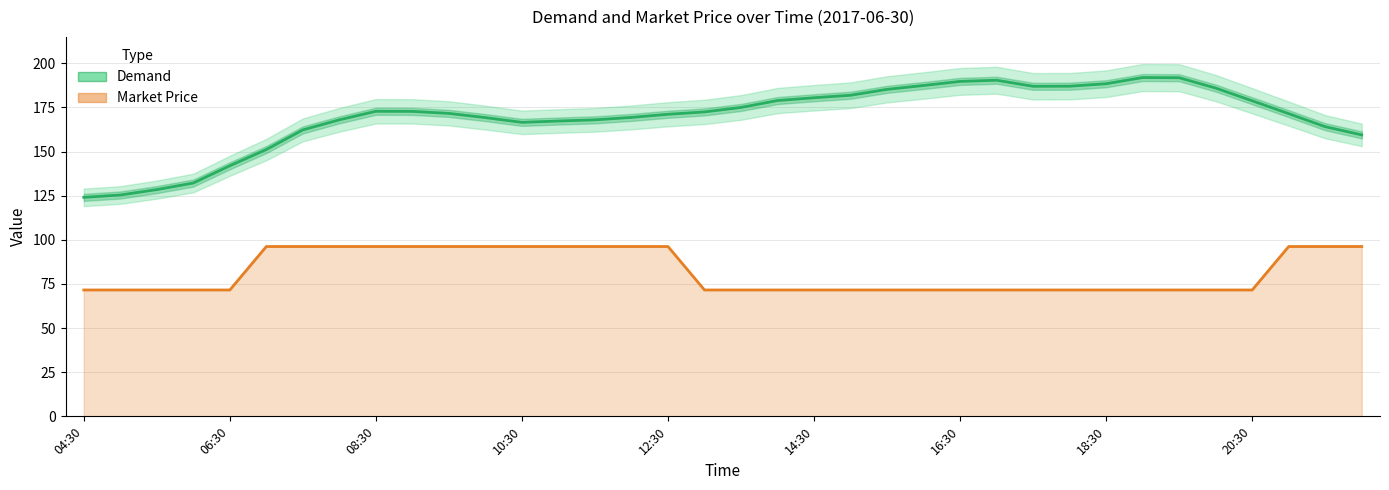

Rank the series by their maximum value, from highest to lowest.

Demand, Market Price